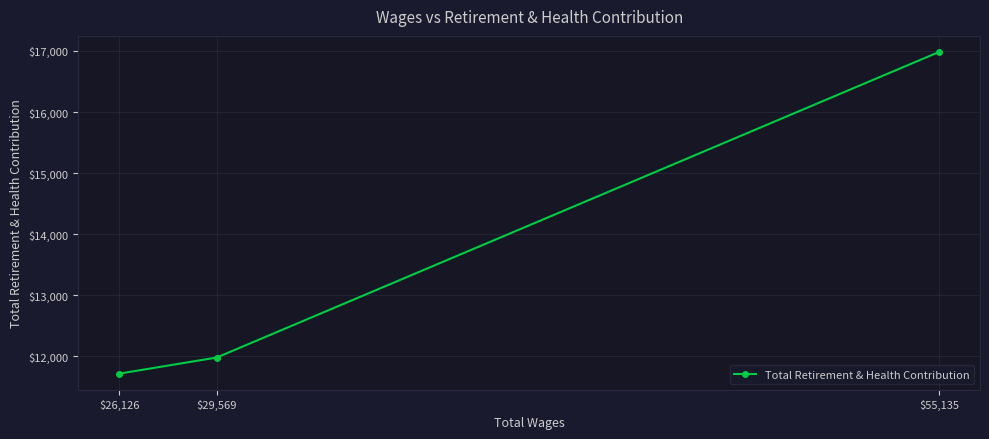

At which label is the value closest to 14350?

$29,569